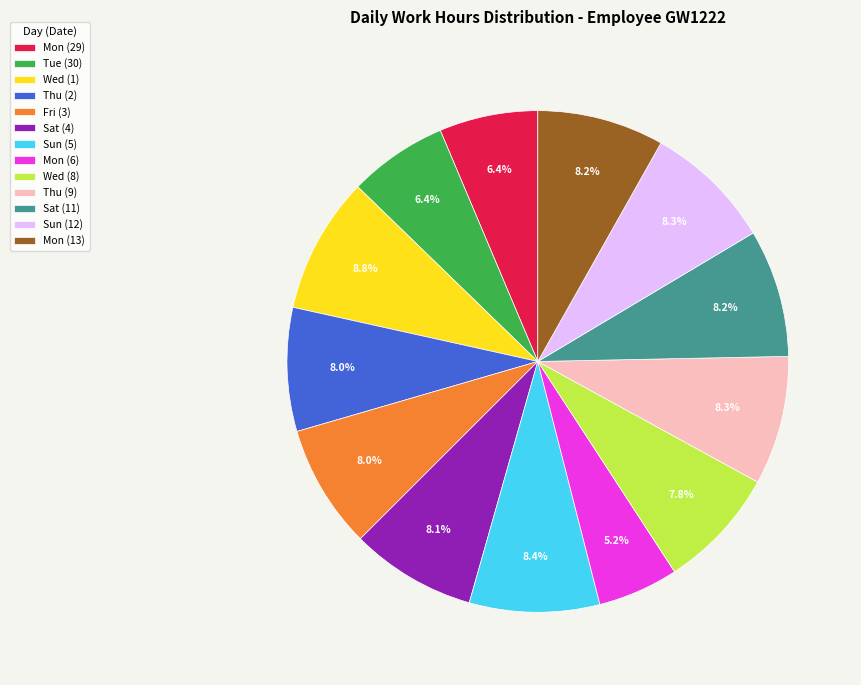

Is there a majority slice in this chart?

No